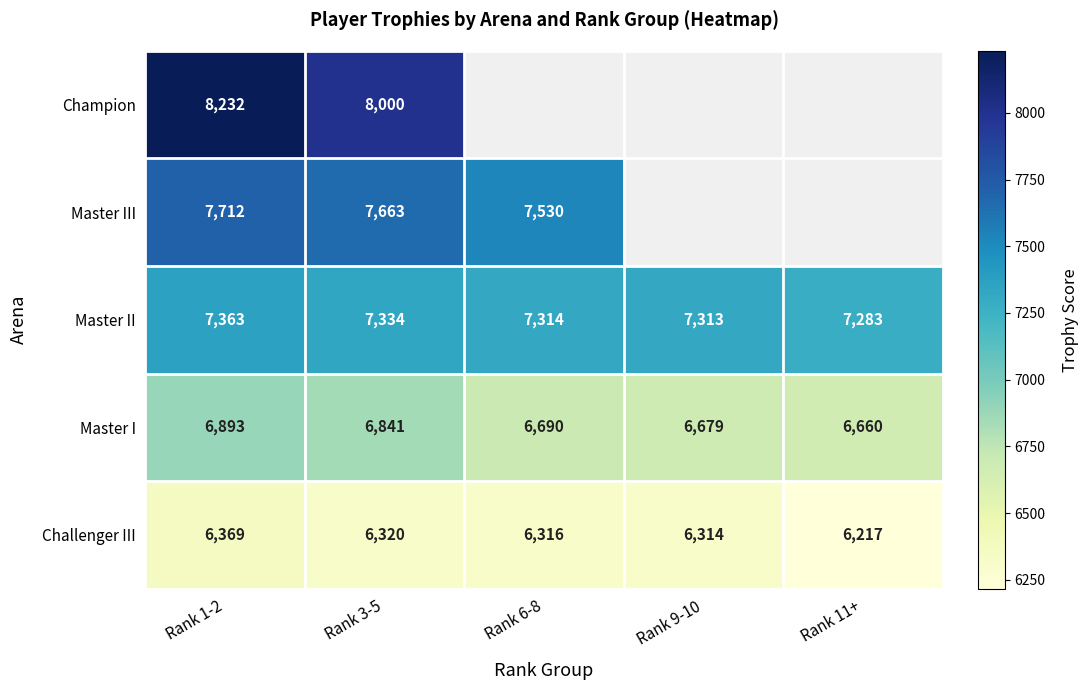

Where is Master I nearest to the value 6776?

Rank 3-5